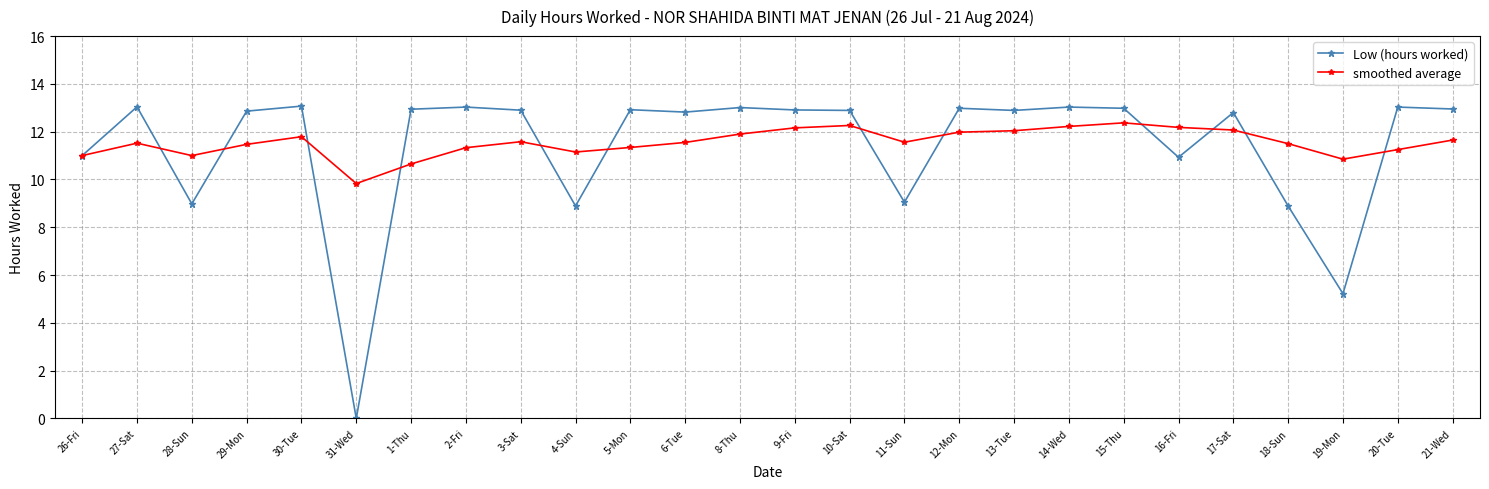

Which series ends up on top after the final intersection of Low (hours worked) and smoothed average?

Low (hours worked)